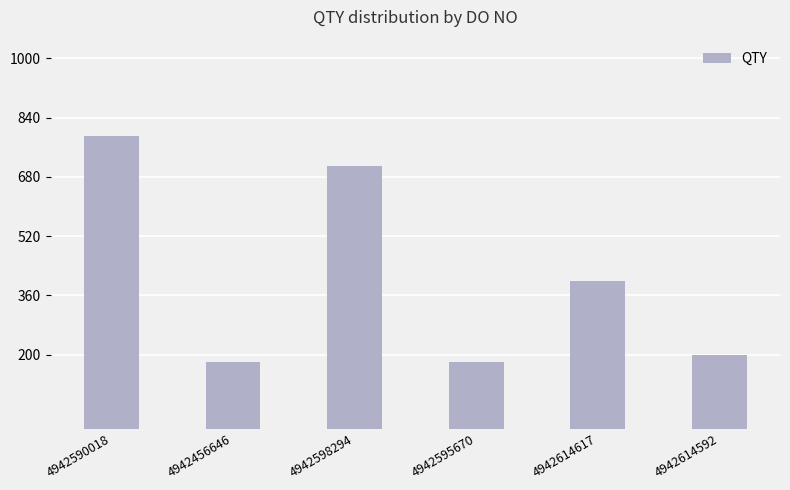

What is the difference between the maximum and minimum values?

610